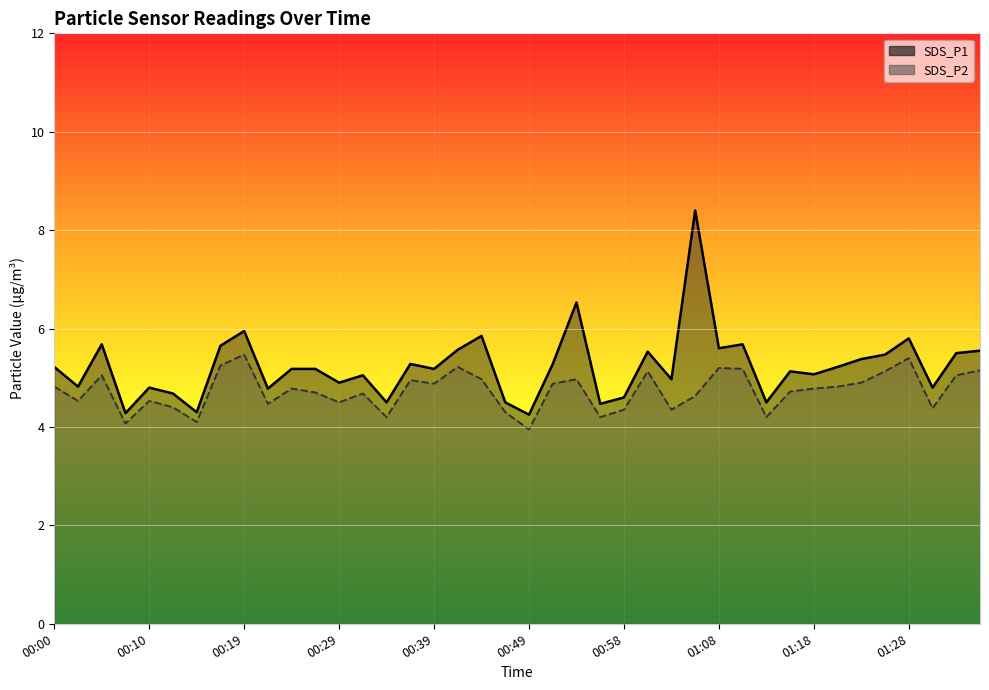

At which label does SDS_P1 reach its peak?

01:06